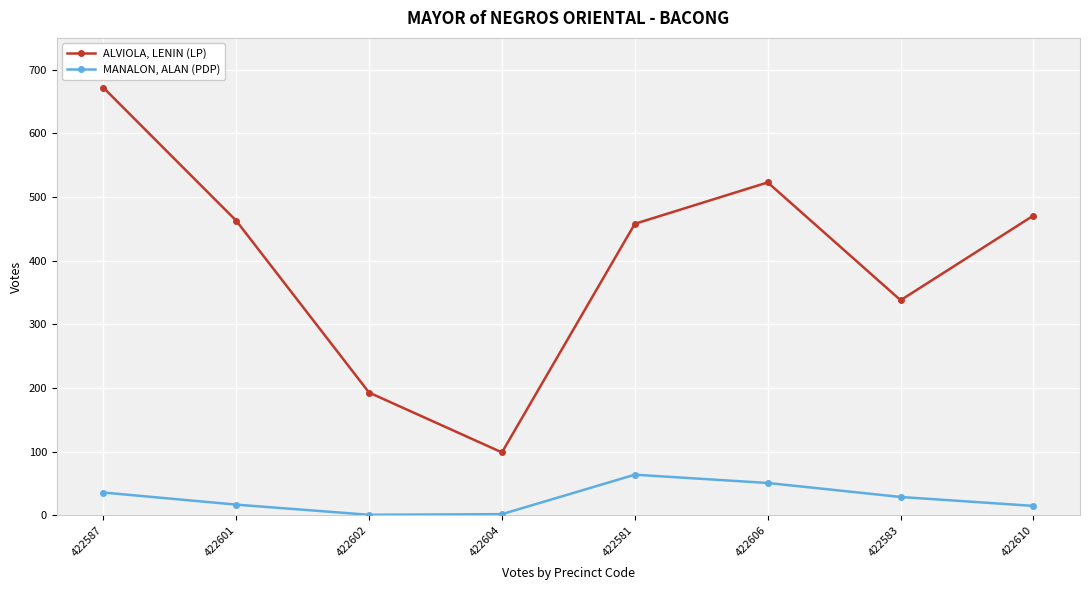

Which series has the largest range (max minus min)?

ALVIOLA, LENIN (LP)